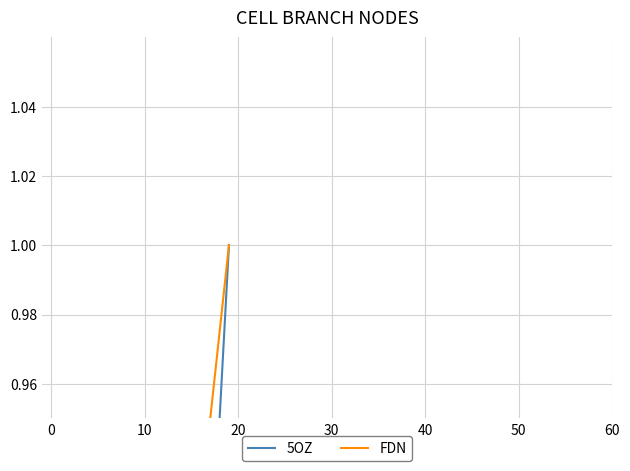

List the series in order of their peak value, highest first.

5OZ, FDN